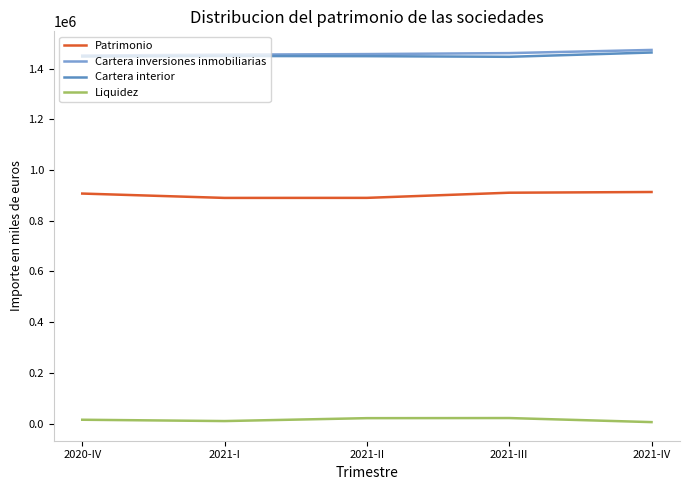

Is it true that Patrimonio equals 907121 at 2020-IV?

True